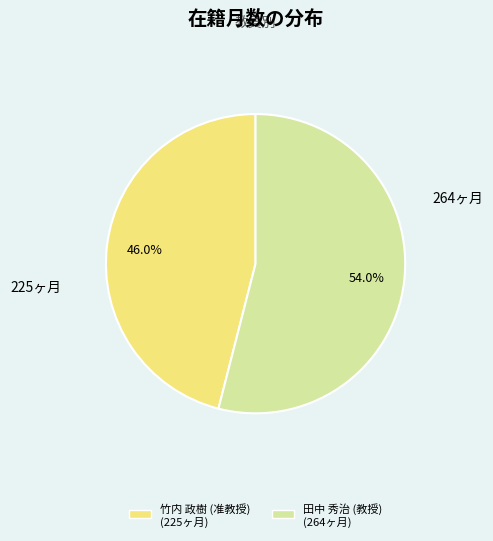

What percentage is the 田中 秀治 (教授) slice, to the nearest percent?

54%